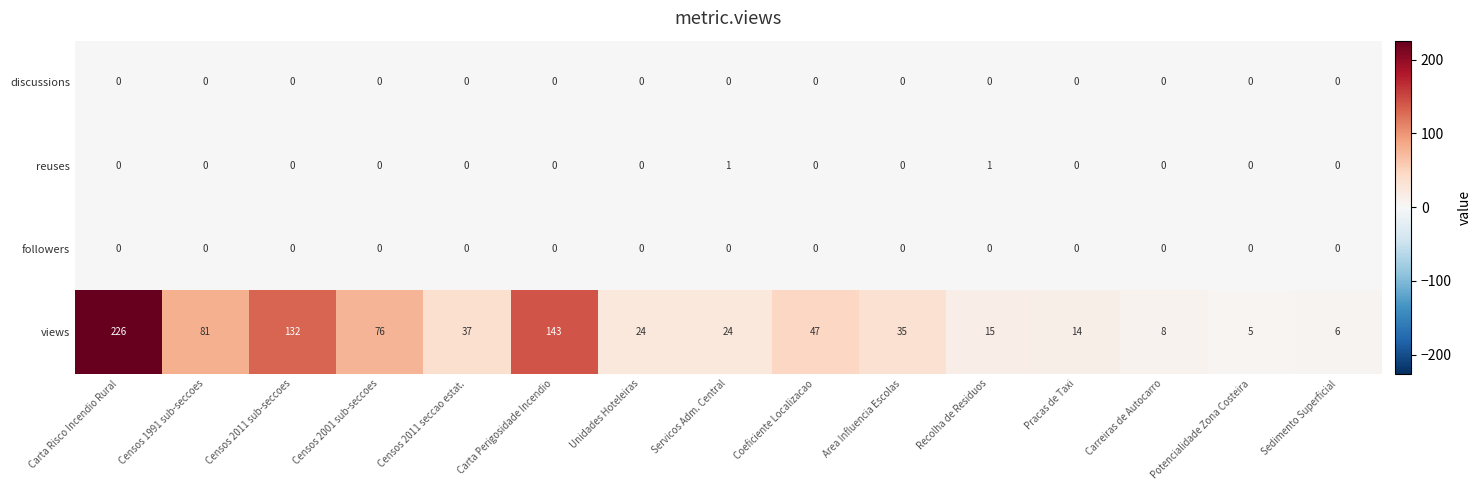

True or false: views has a value of 47 at Coeficiente Localizacao.

True